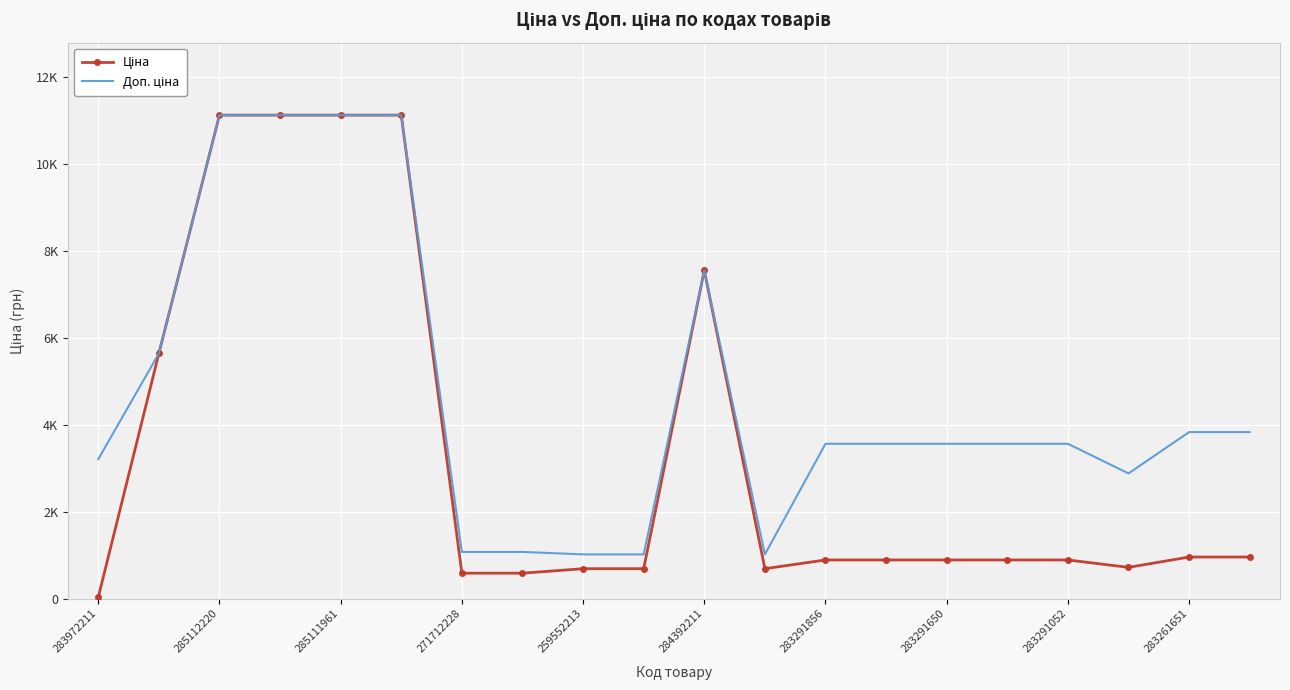

What is the difference between the second highest and second lowest values in the Ціна series?

10527.6